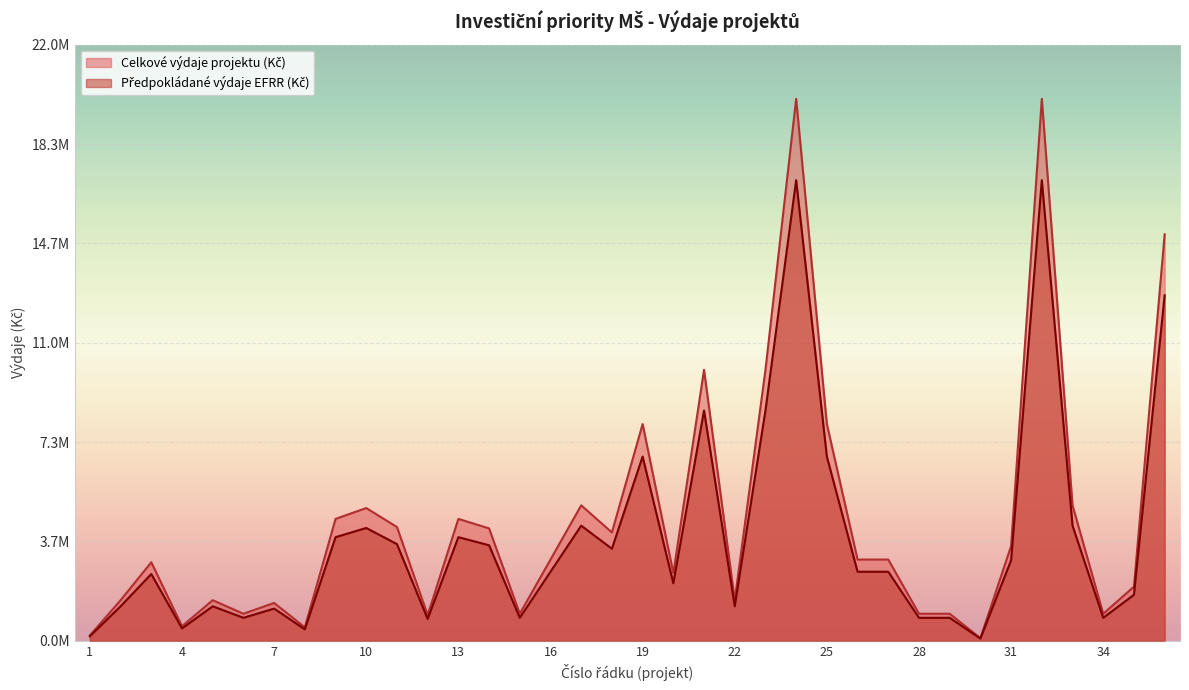

What is the greatest value displayed?

20000000